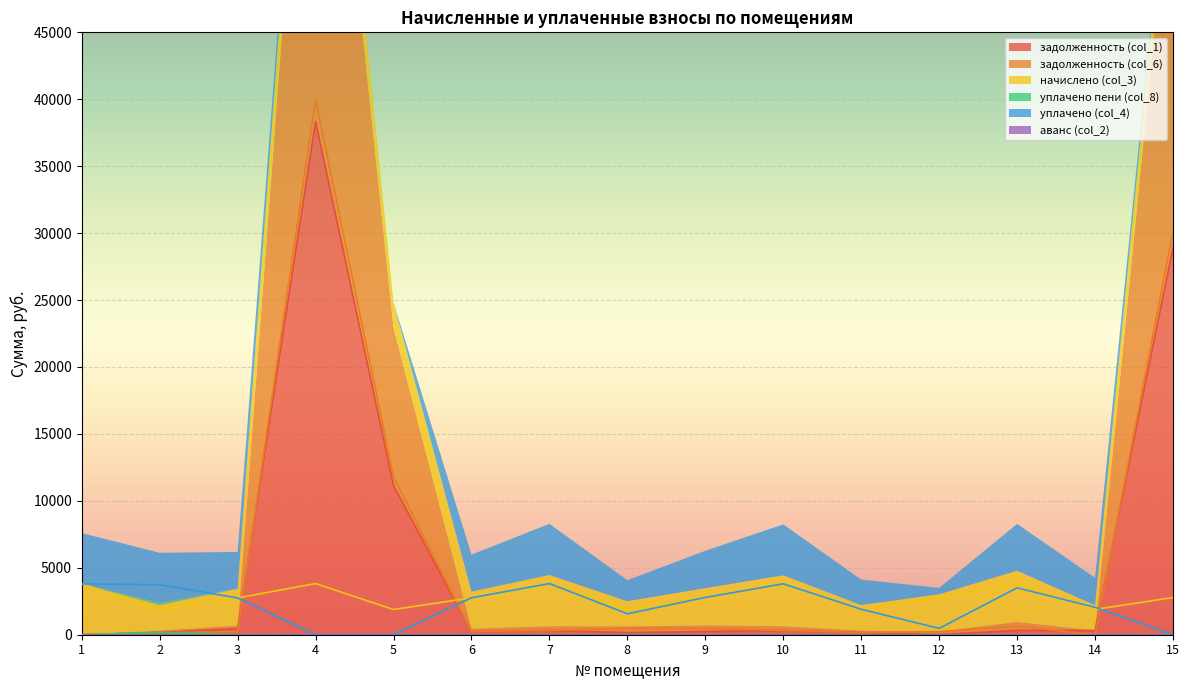

Which series has the largest range (max minus min)?

задолженность (col_6)